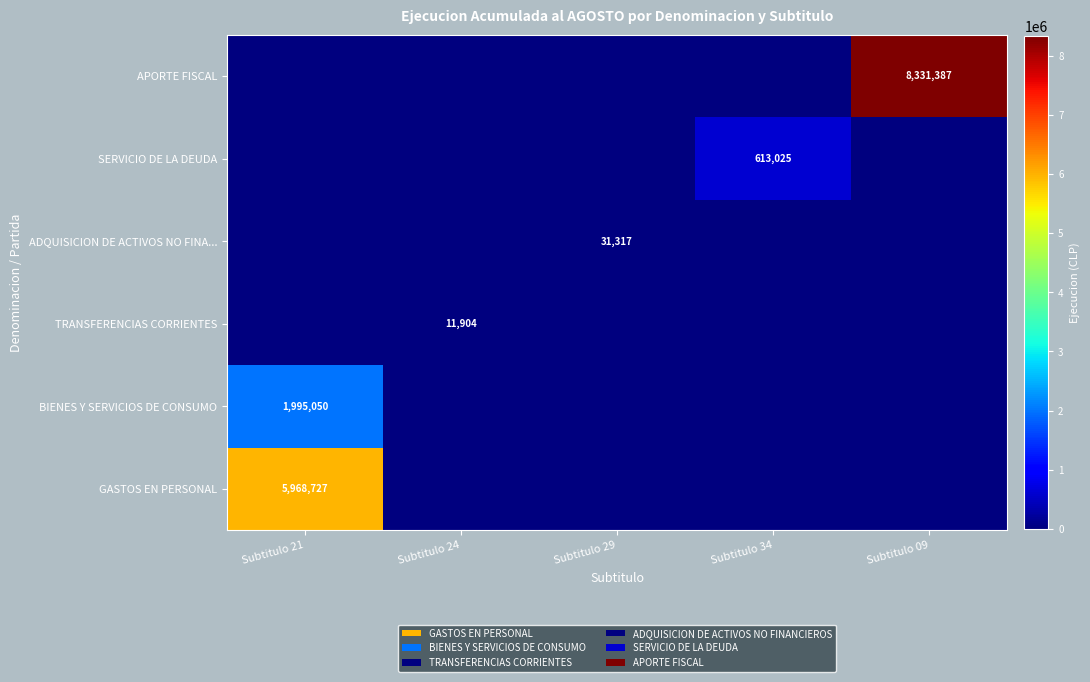

Where is the data nearest to the value 4165693?

Subtitulo 21